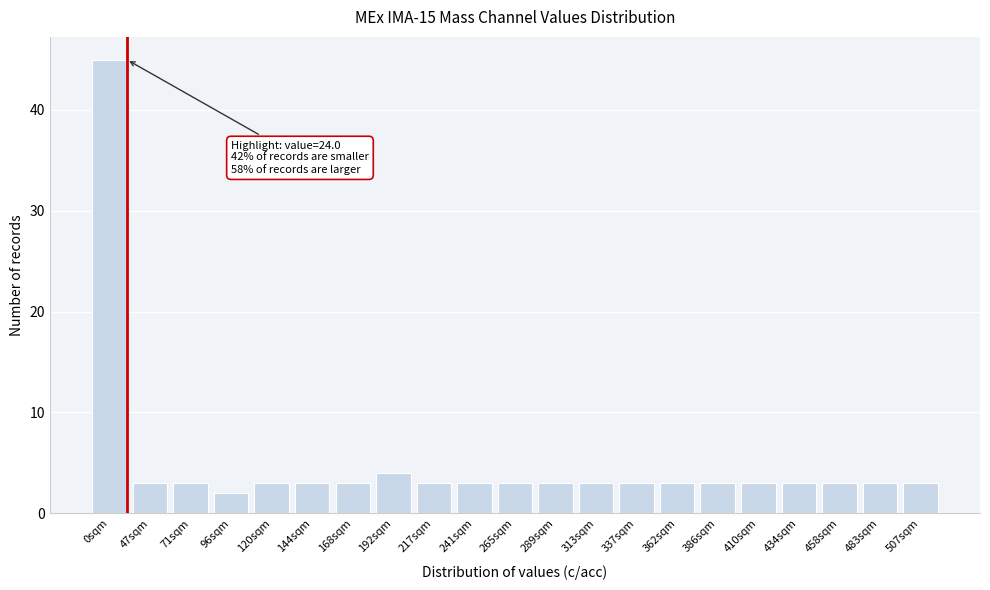

Reading left to right, extract all data points from this chart.

0sqm=45	47sqm=3	71sqm=3	96sqm=2	120sqm=3	144sqm=3	168sqm=3	192sqm=4	217sqm=3	241sqm=3	265sqm=3	289sqm=3	313sqm=3	337sqm=3	362sqm=3	386sqm=3	410sqm=3	434sqm=3	458sqm=3	483sqm=3	507sqm=3